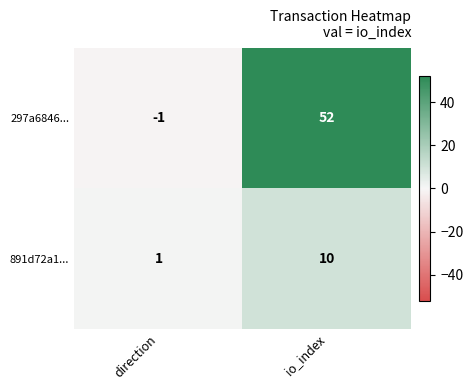

At which category is the sum across all series the highest?

io_index